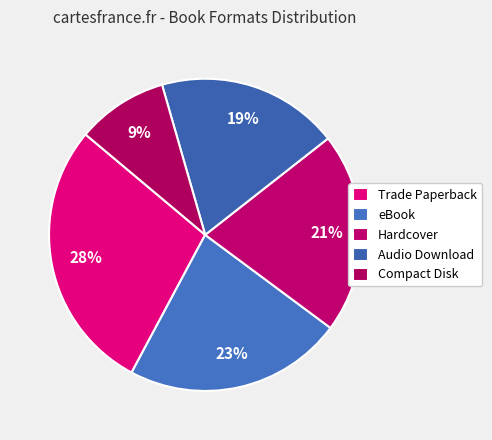

True or false: Hardcover accounts for 34% of the total.

False